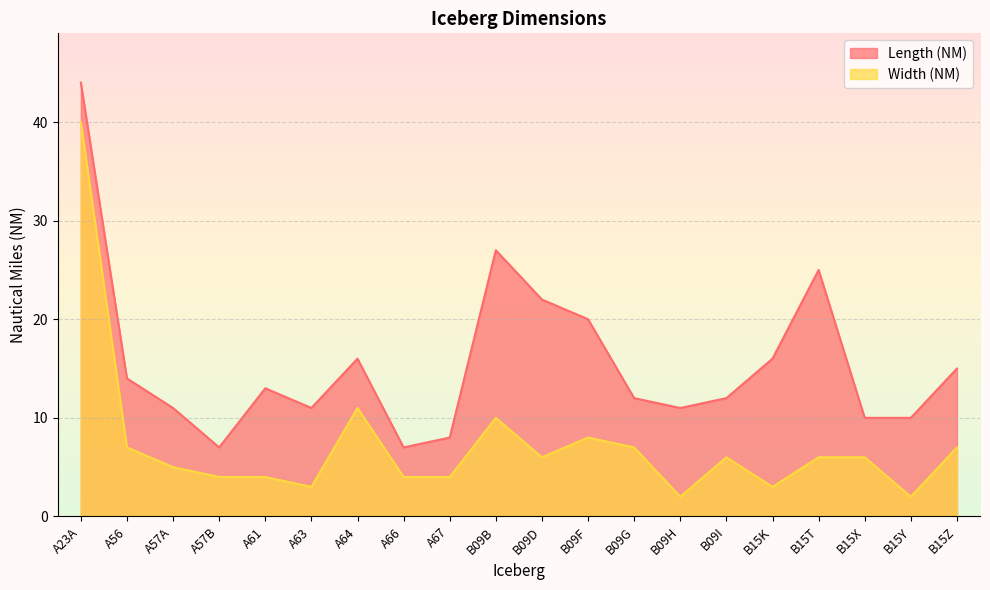

What are all the series names shown in the legend?

Length (NM), Width (NM)